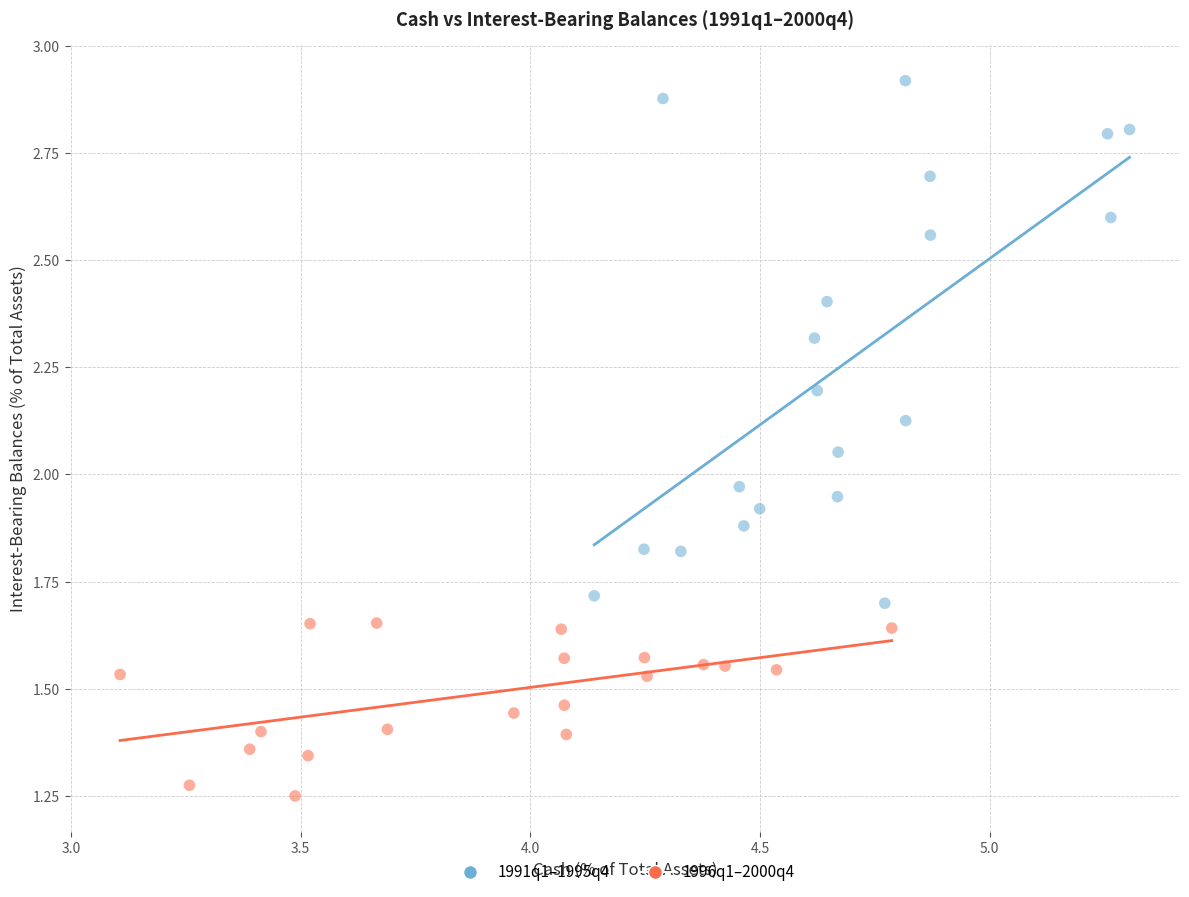

Which series has the largest Y range (max minus min)?

1991q1–1995q4